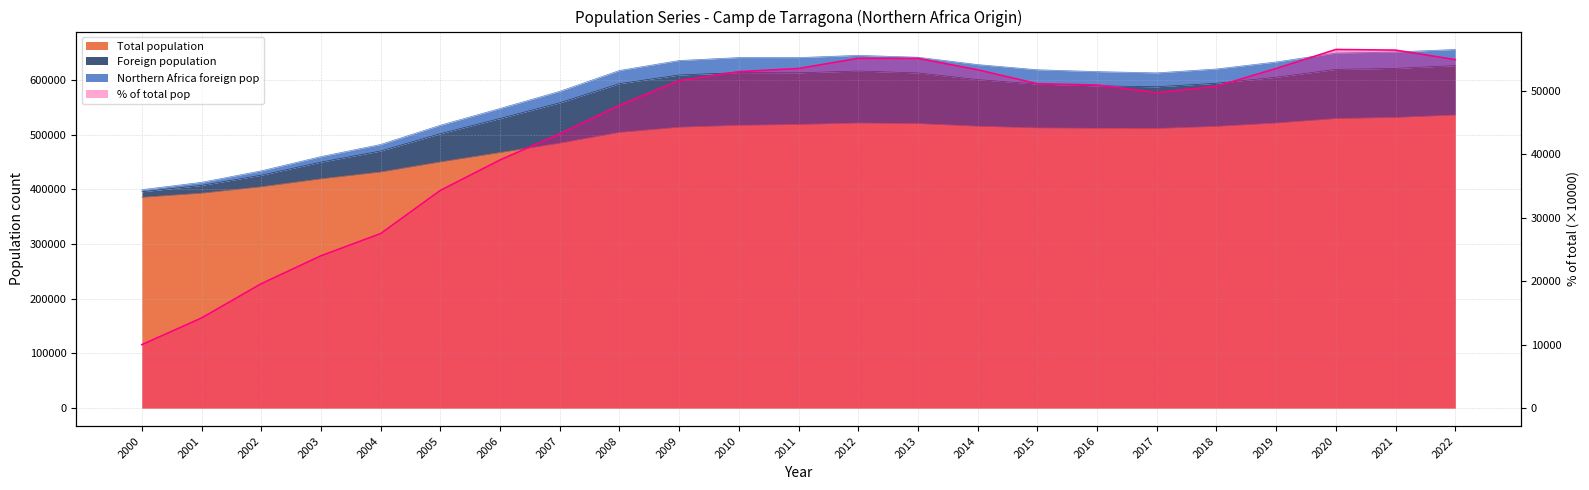

Is it true that the value at 2011 is 53500.0?

True